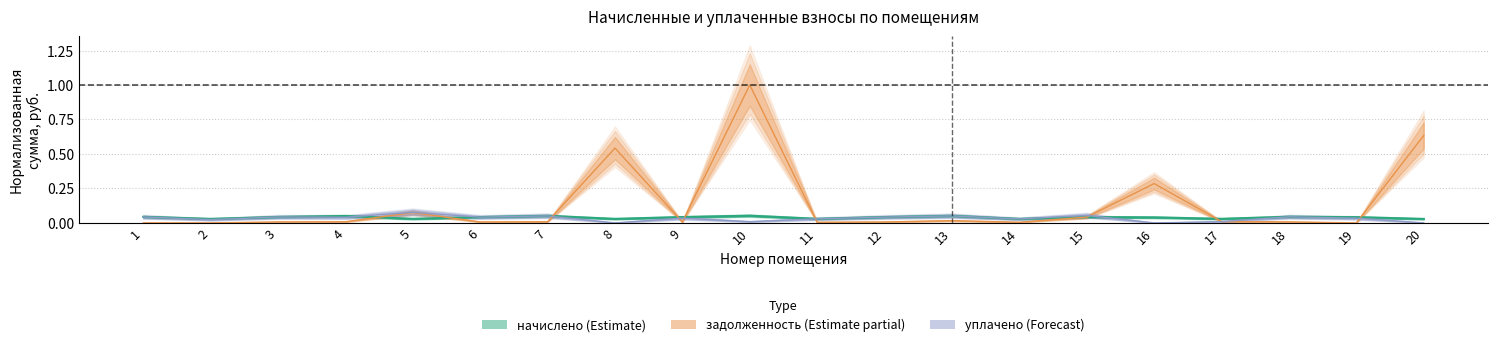

What is the difference between the maximum and minimum values in the задолженность series?

1.0